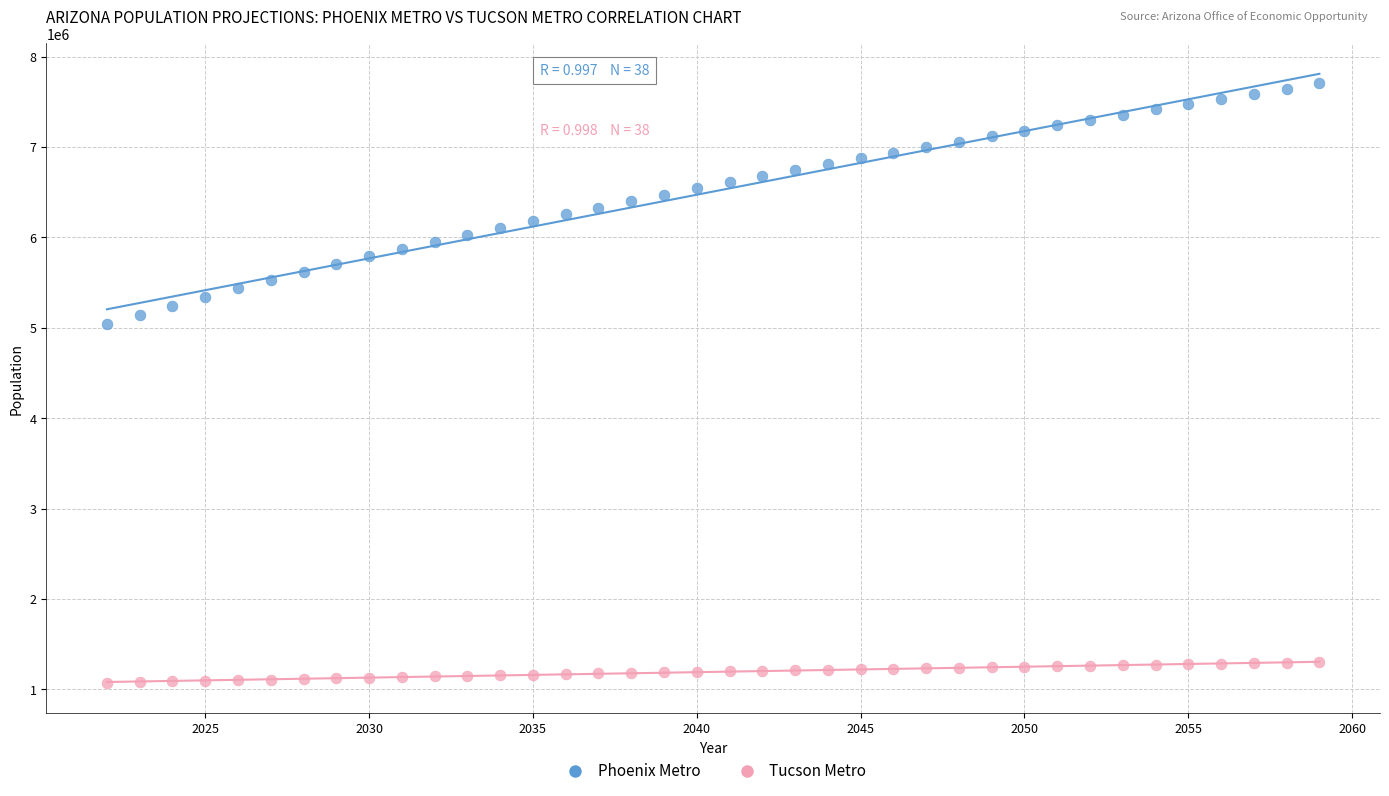

Across all data points, what is the range of Y values (max minus min)?

6630300